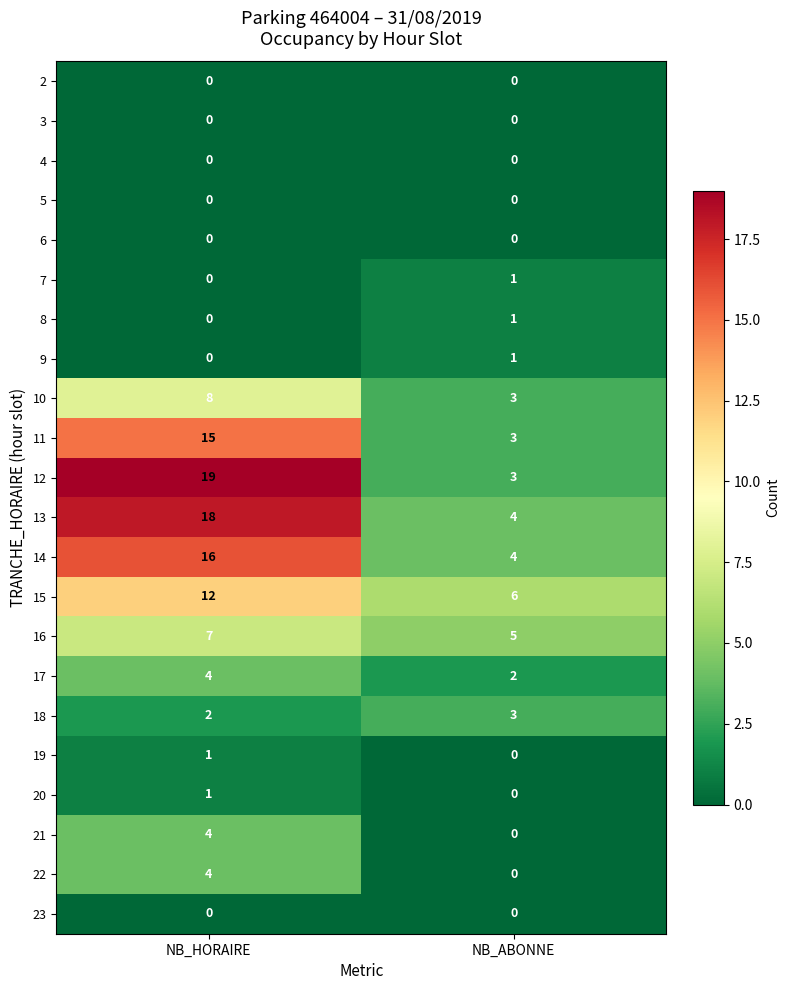

At which label does 17 reach its minimum?

NB_ABONNE